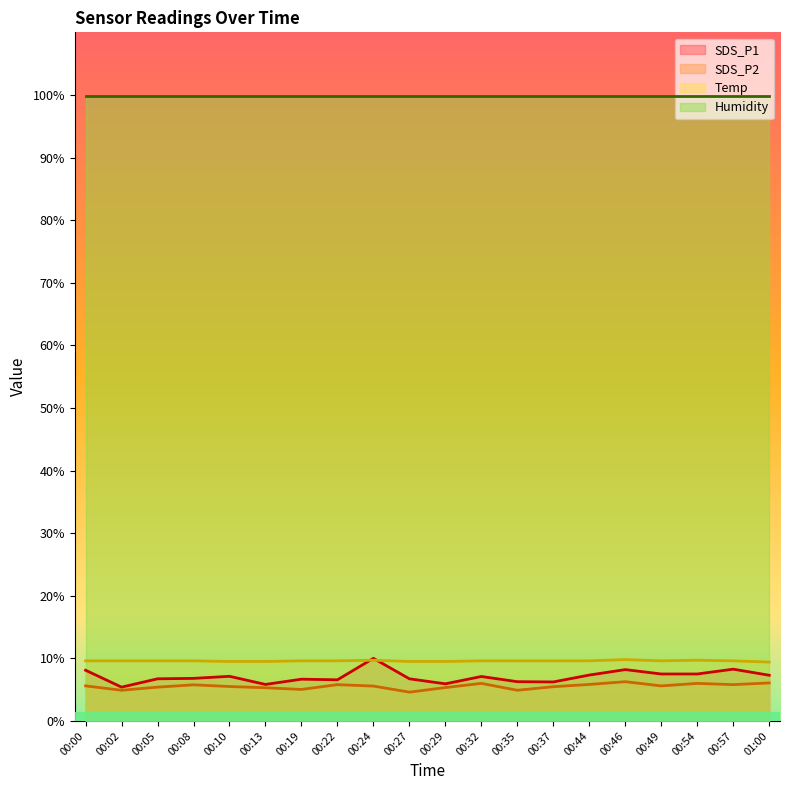

Read the SDS_P2 value at 00:19.

5.0